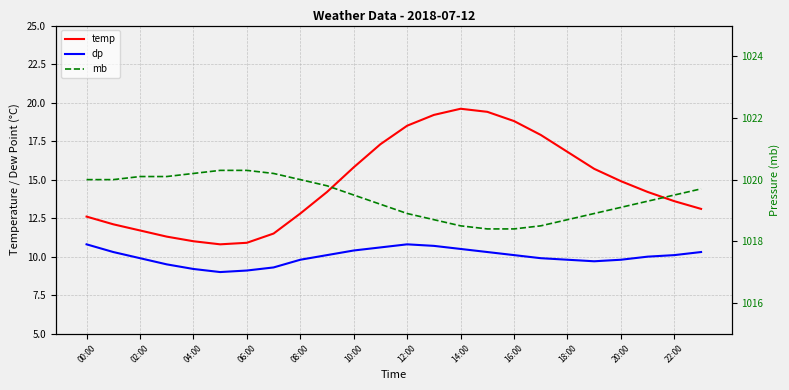

Which series has the widest spread of values?

temp